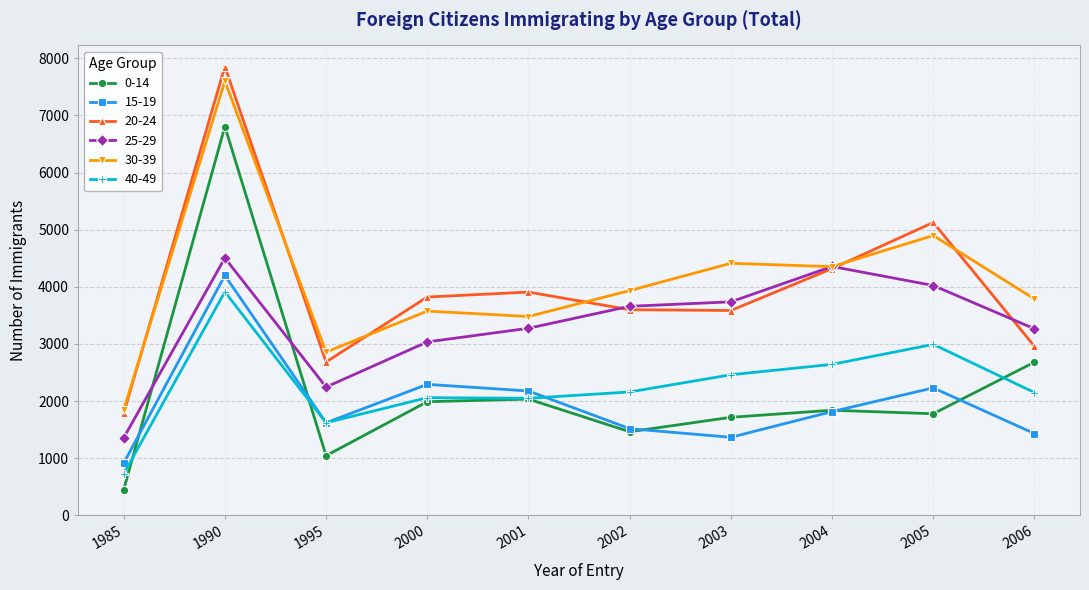

What is the difference between the second highest and minimum values in the 0-14 series?

2236